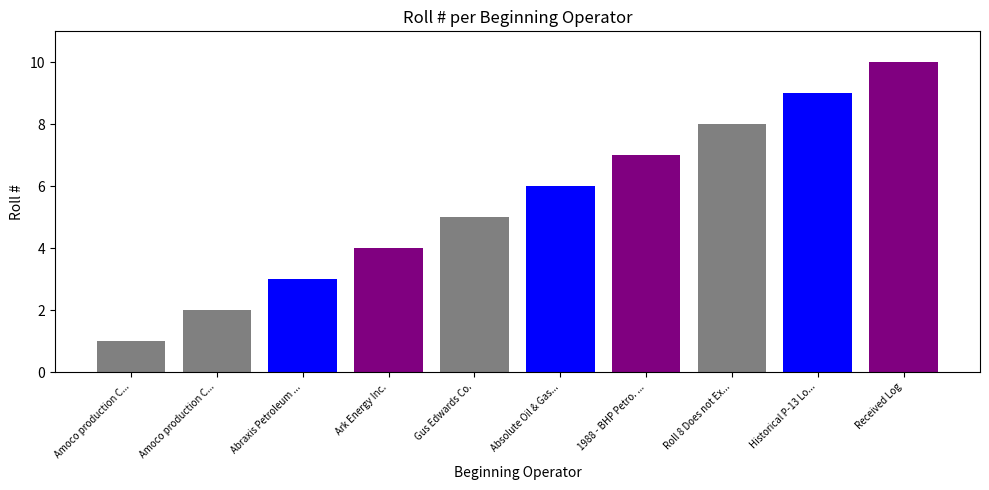

True or false: the data shows 2 at Received Log.

False